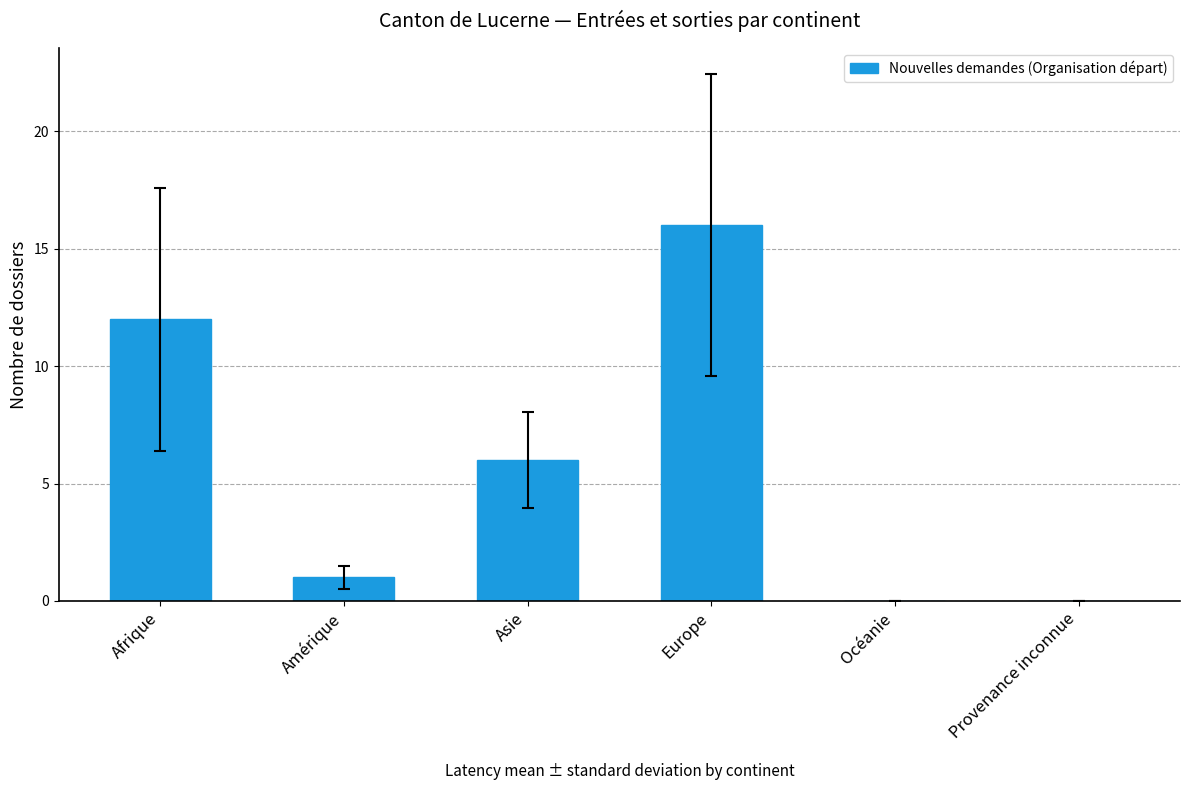

Which label corresponds to the largest value in the chart?

Europe